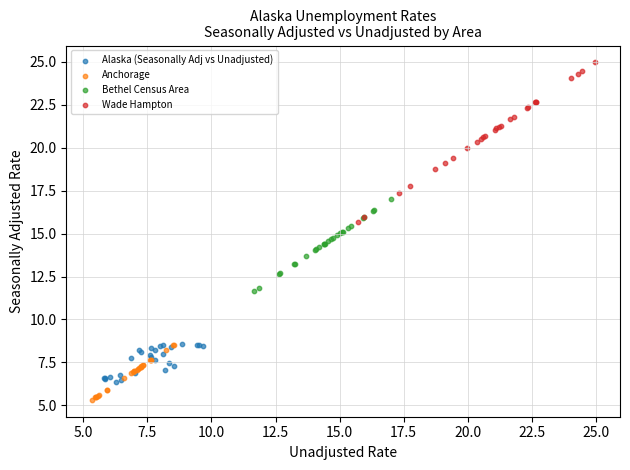

Which series contains the lowest Y value?

Anchorage